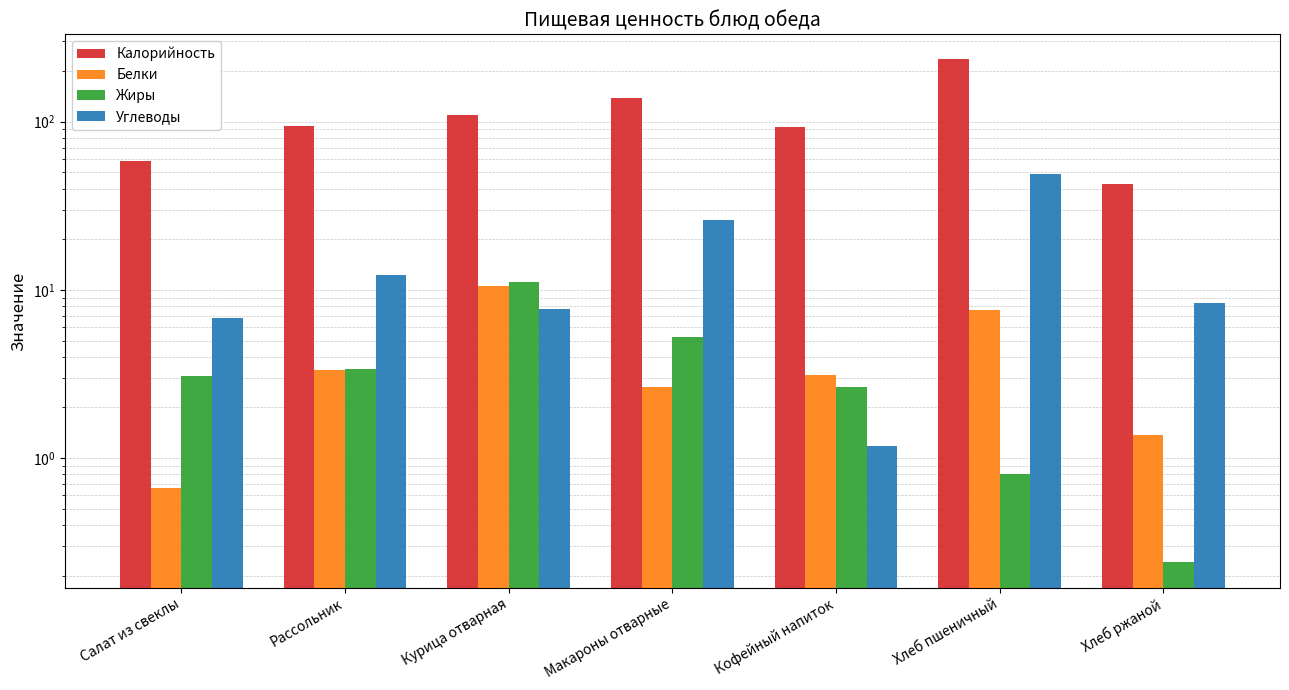

What is the spread (max minus min) of values at Хлеб ржаной?

42.6